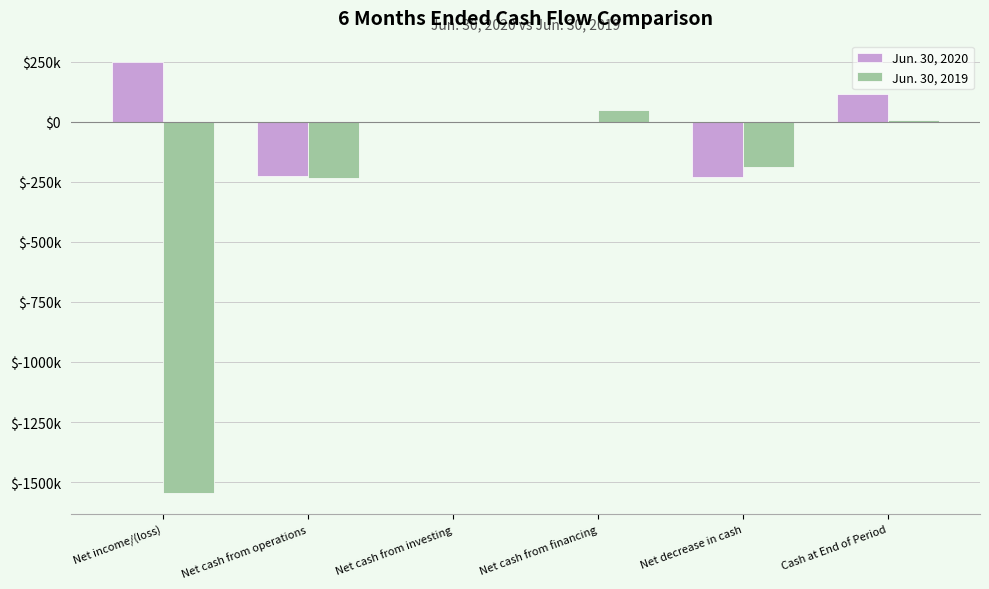

What is the maximum value for Jun. 30, 2020?

247493